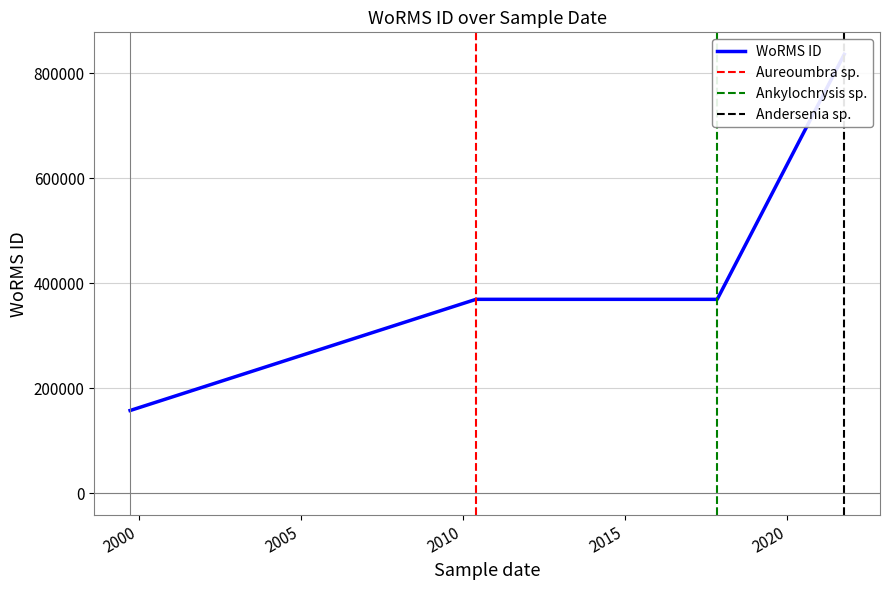

How many lines are shown in the chart?

1